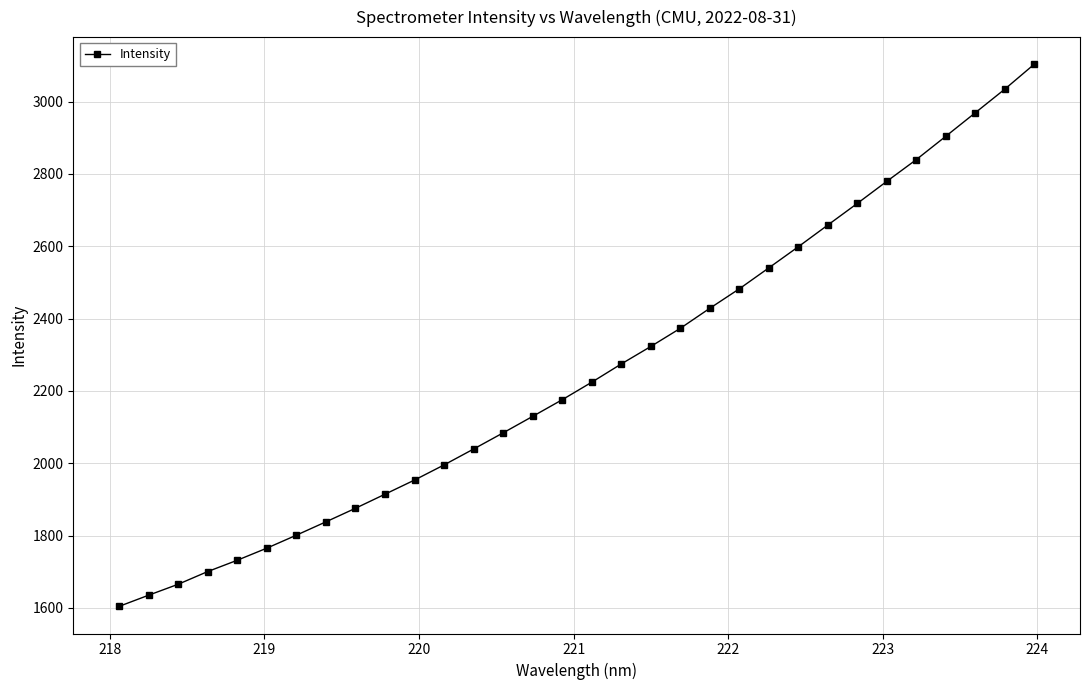

What is the value of the 28th point from the left?

2839.4